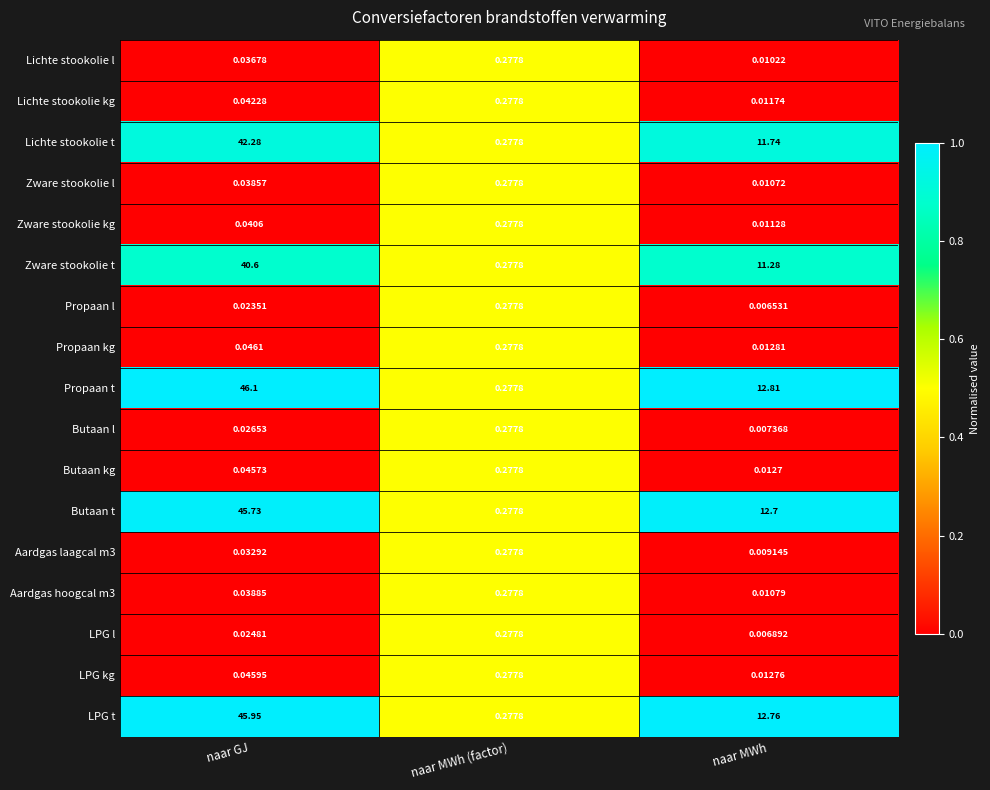

At which label is Lichte stookolie kg closest to 0?

naar MWh